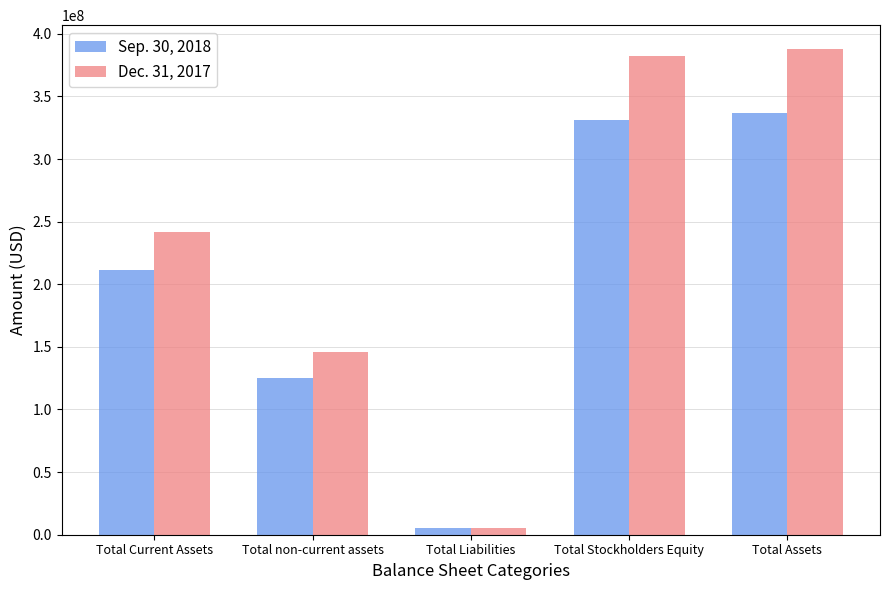

What is the label of the 1st bar from the left?

Total Current Assets